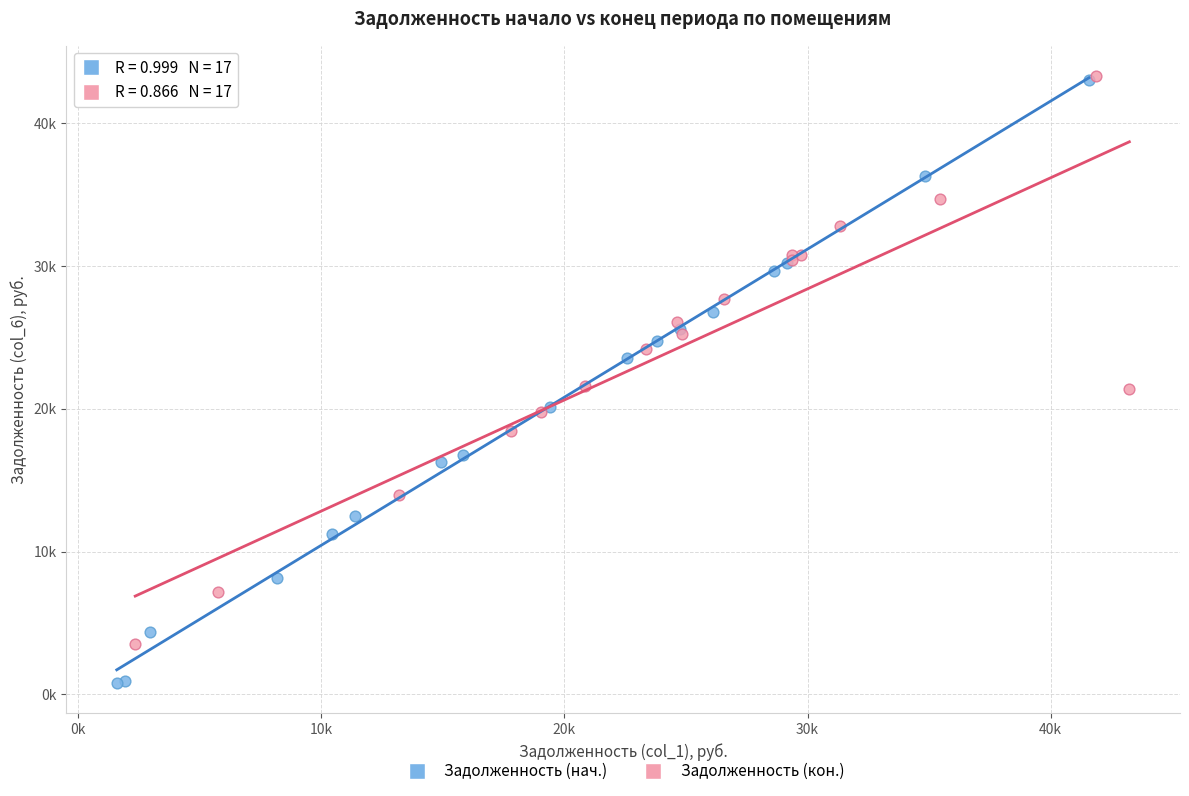

What are all the series names shown in the legend?

Задолженность (нач.), Задолженность (кон.)